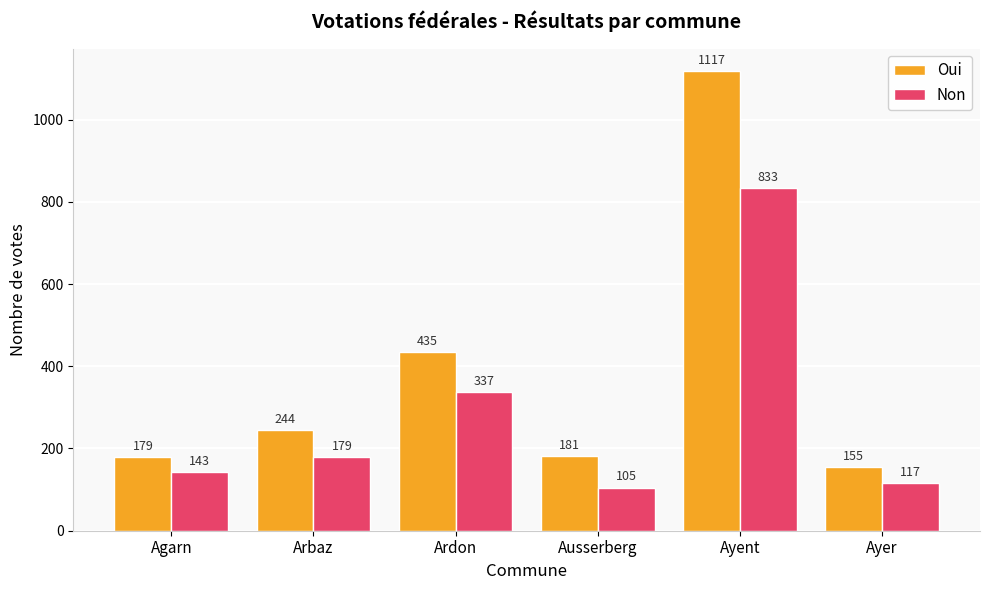

At how many categories does at least one series exceed 317?

2